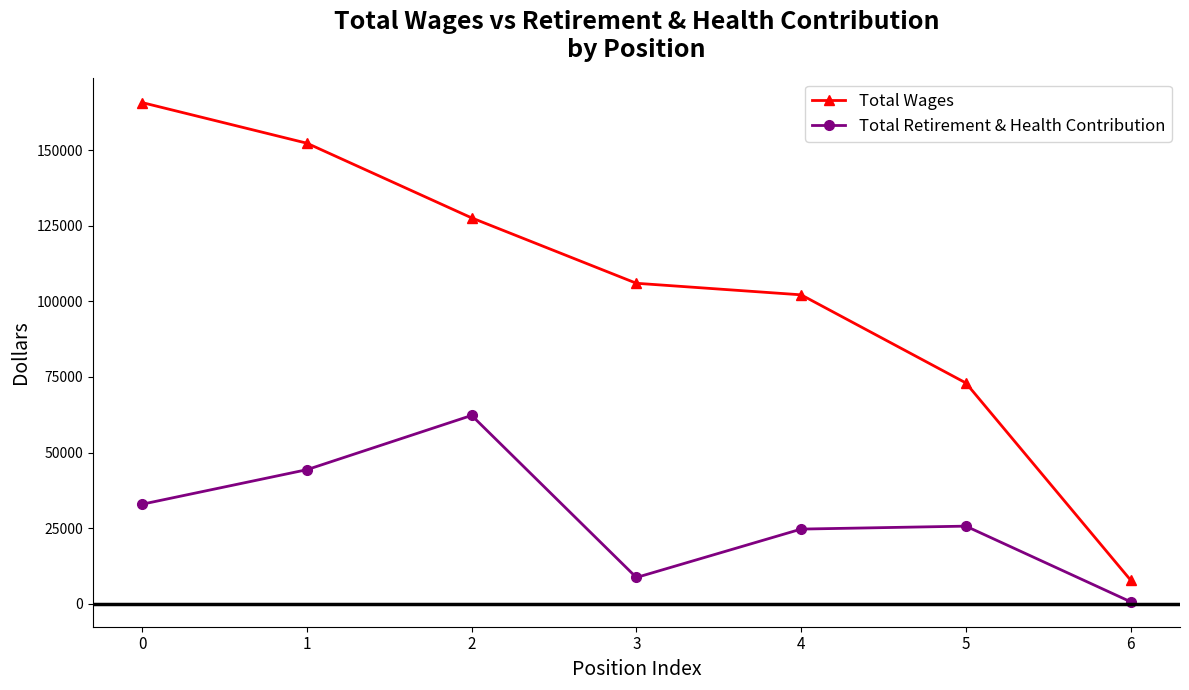

What are all the series names shown in the legend?

Total Wages, Total Retirement & Health Contribution